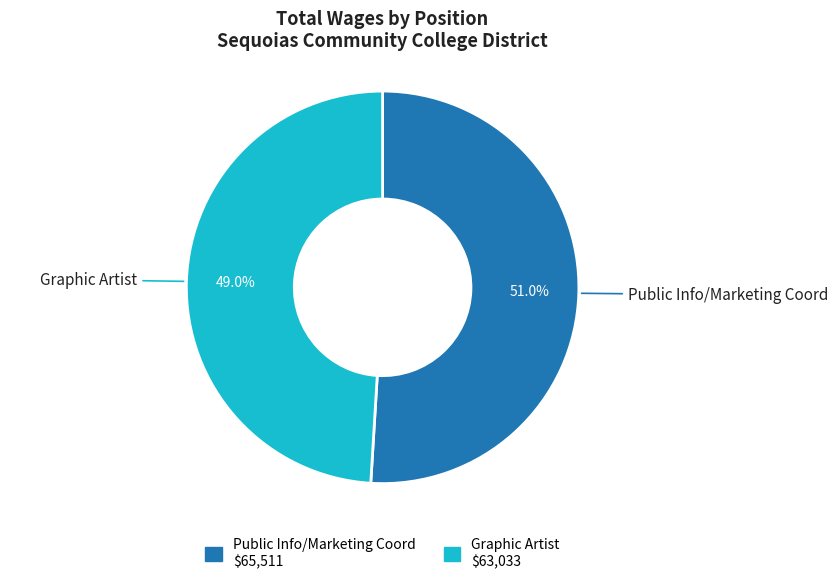

What is the total percentage of Graphic Artist and Public Info/Marketing Coord?

100.0%